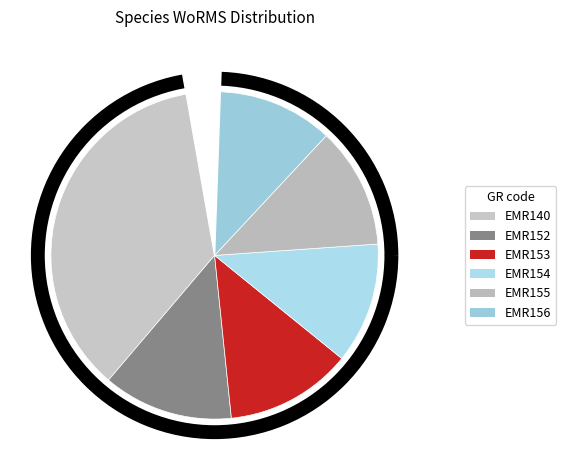

To the nearest percent, what is the difference between the largest and smallest slice percentages?

27%